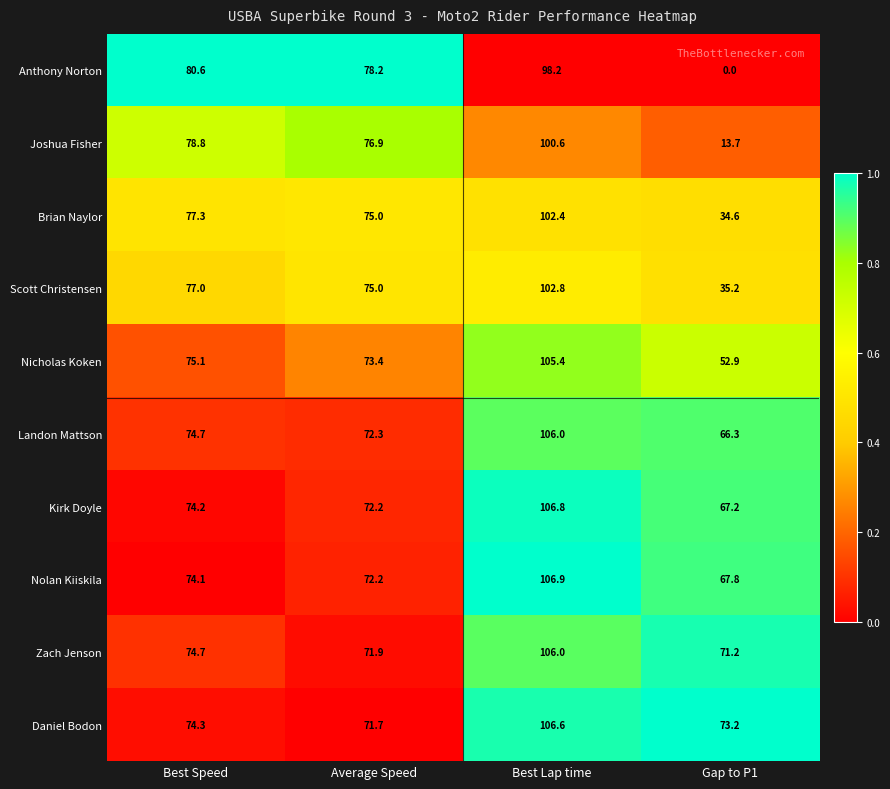

Is it true that Kirk Doyle equals 72.2 at Average Speed?

True